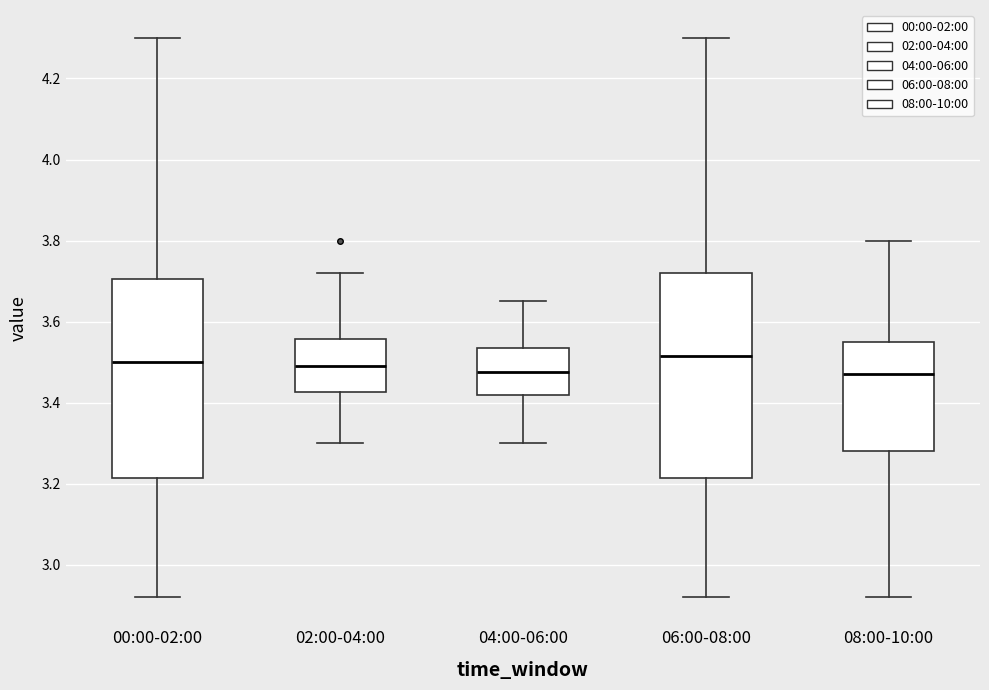

Where does the lower whisker of the box for 02:00-04:00 end on the y-axis? The values are not printed on the chart, so give them approximately, as read against the axis.

3.30